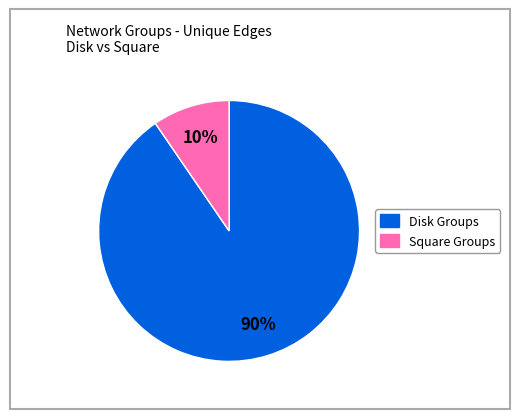

To the nearest percent, what is the average slice percentage?

50%